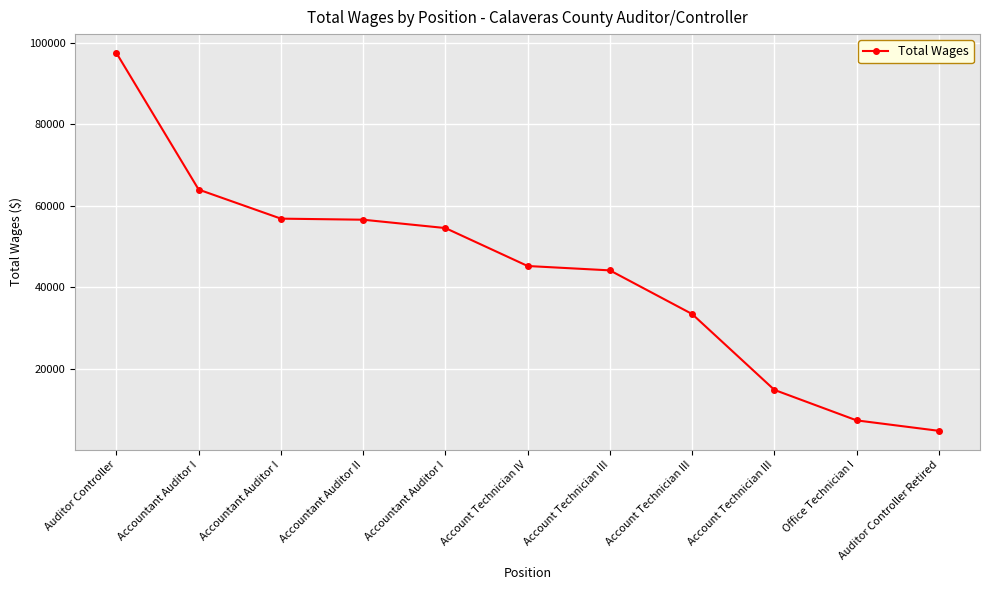

Read the value at Accountant Auditor I.

56875.3